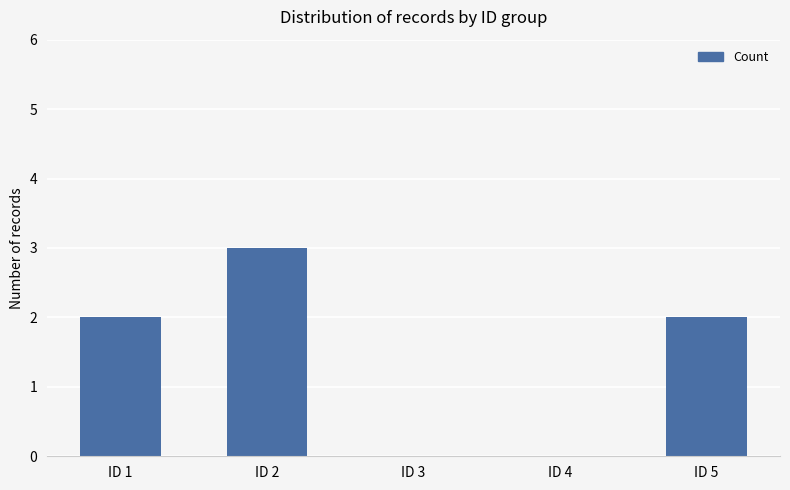

What is the change in value from ID 3 to ID 5?

+2